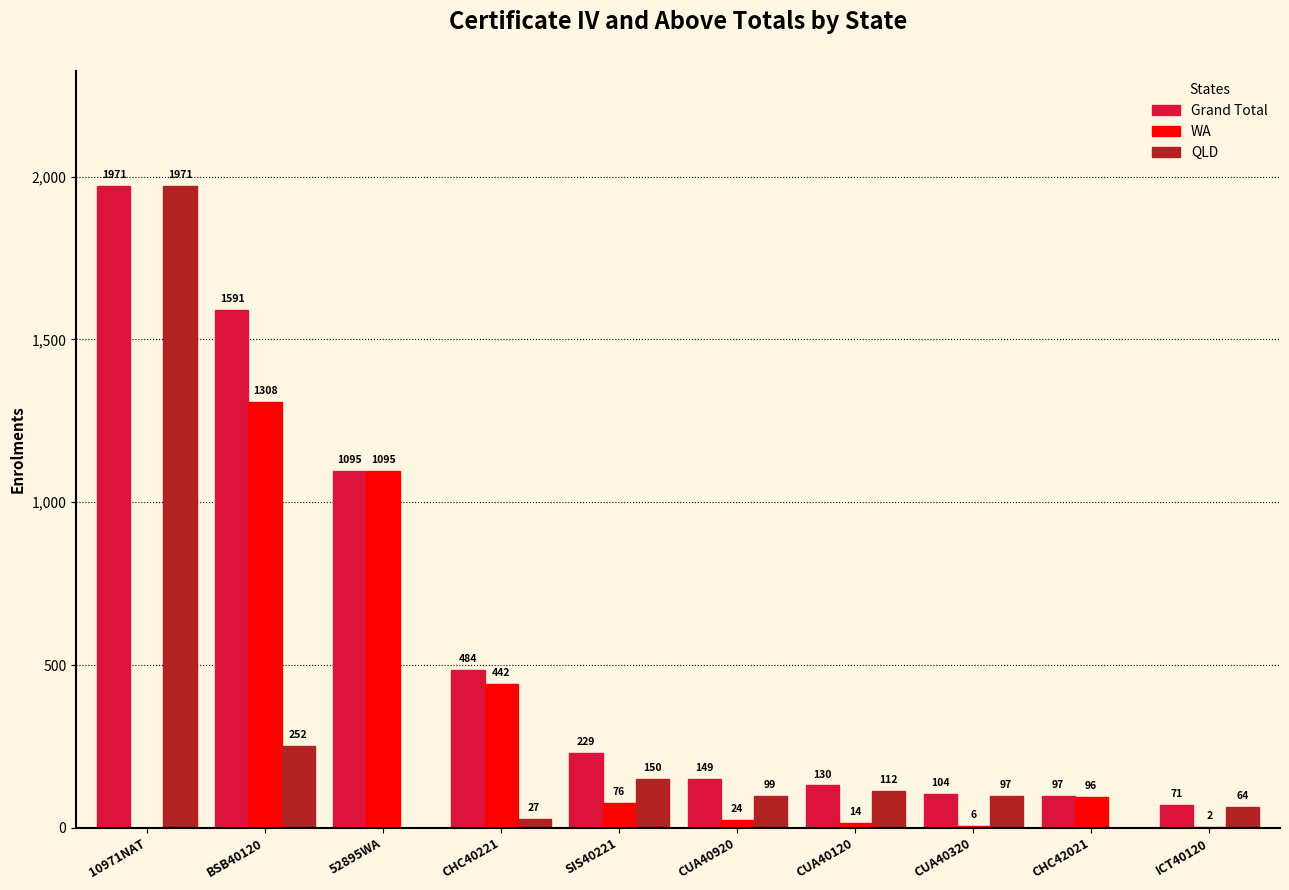

What is the sum of all Grand Total values?

5921